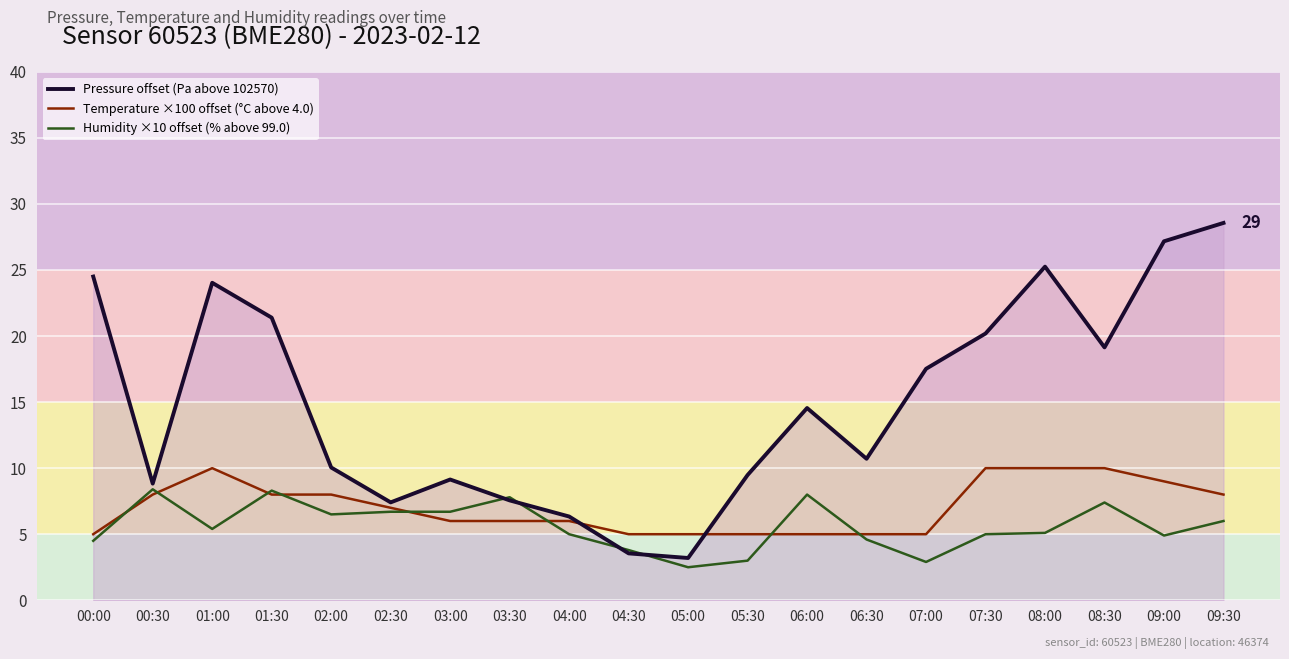

The value of Pressure offset (Pa above 102570) at 04:00 is 6.3. True or false?

True